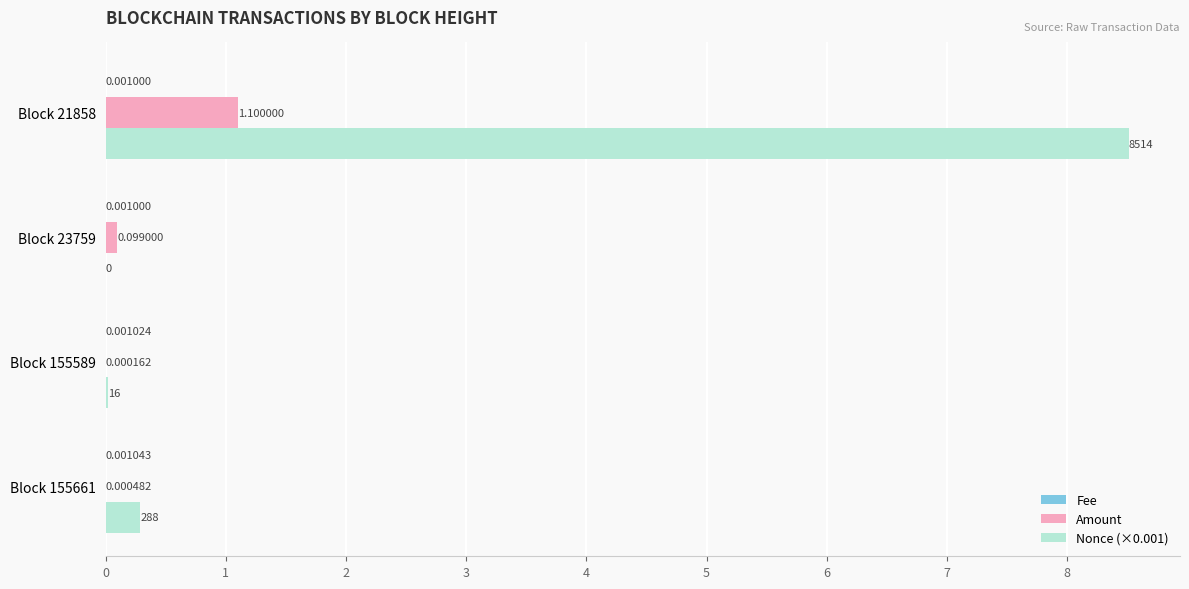

Where is Amount nearest to the value 0?

Block 155589